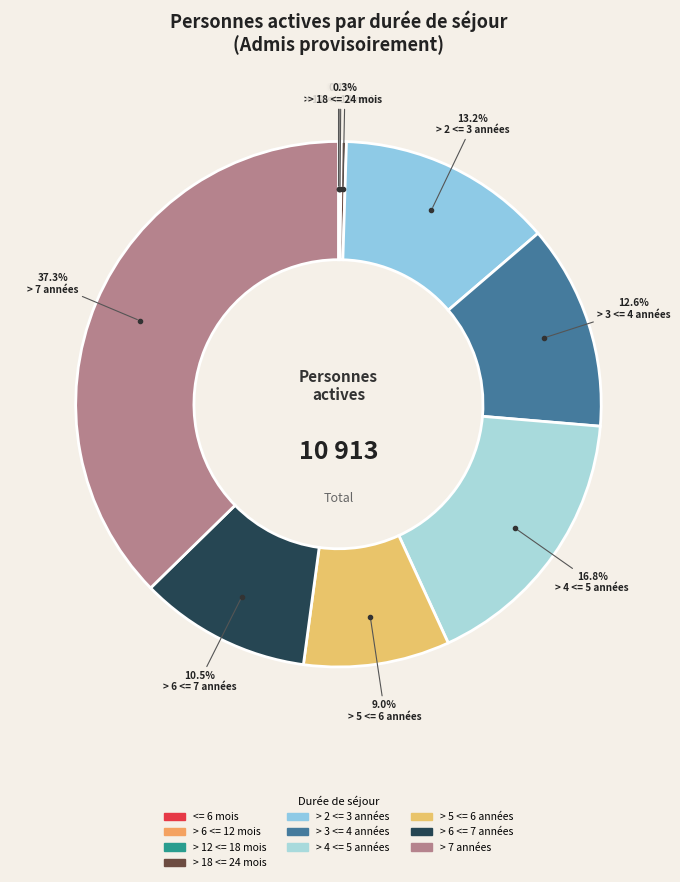

What percentage is NOT represented by > 6 <= 7 années?

89.5%